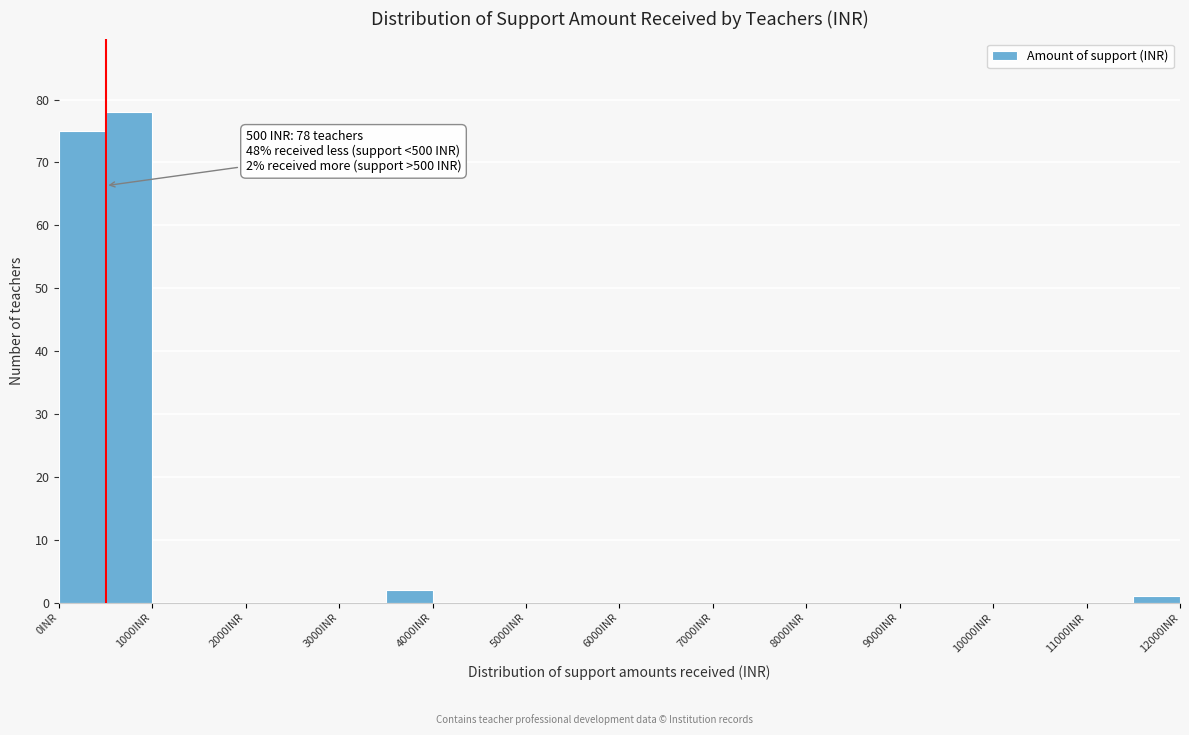

Which range on the x-axis has the tallest bar?

500 to 1000